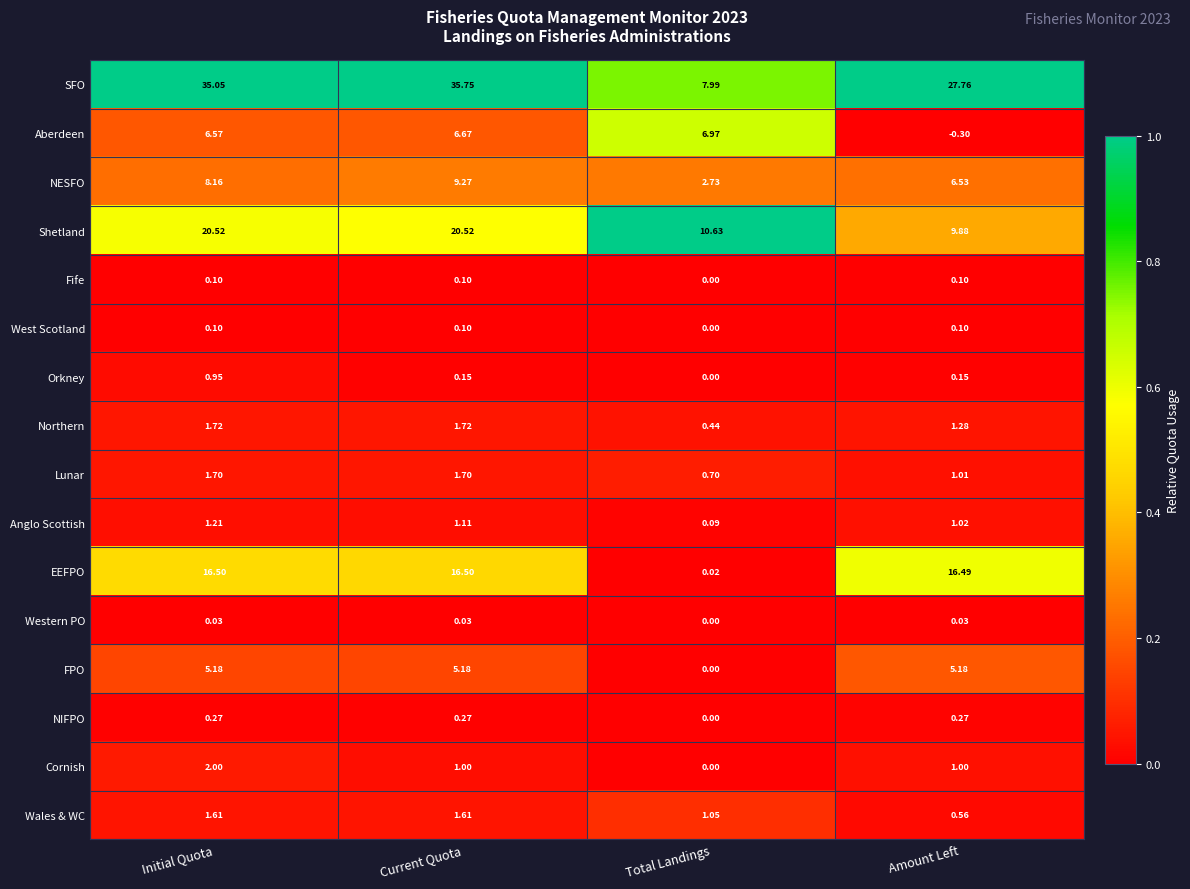

Rank the categories by Aberdeen value from lowest to highest.

Amount Left, Initial Quota, Current Quota, Total Landings